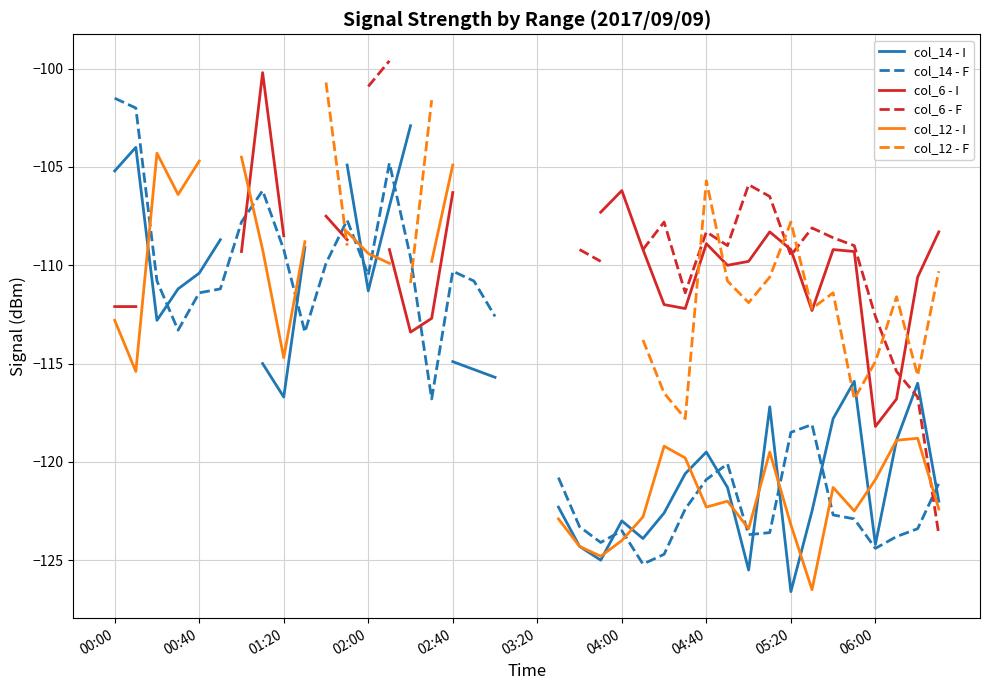

How many series are shown in this chart?

6